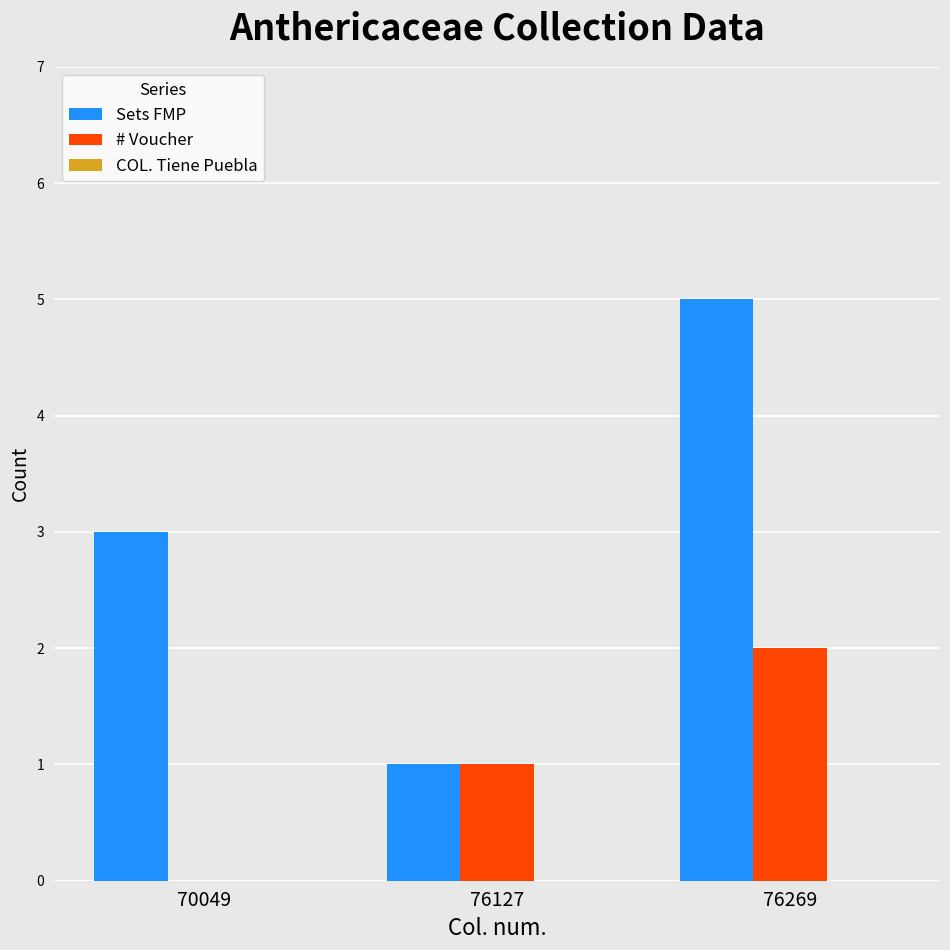

What is the total value across all series at 76127?

2